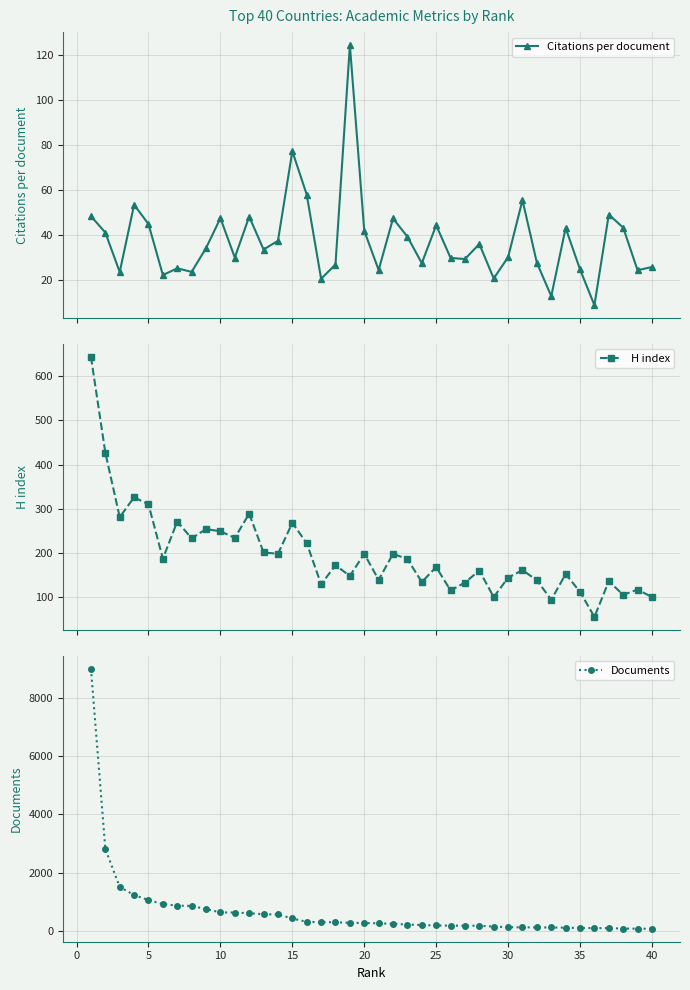

What is the value of the Citations per document point at the 14th from the left?

37.5